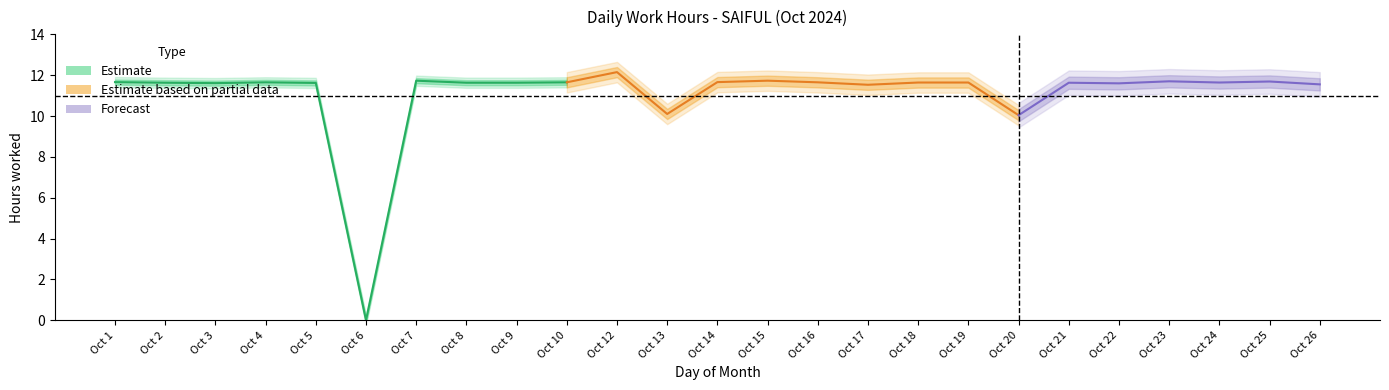

How many positive values are there?

24